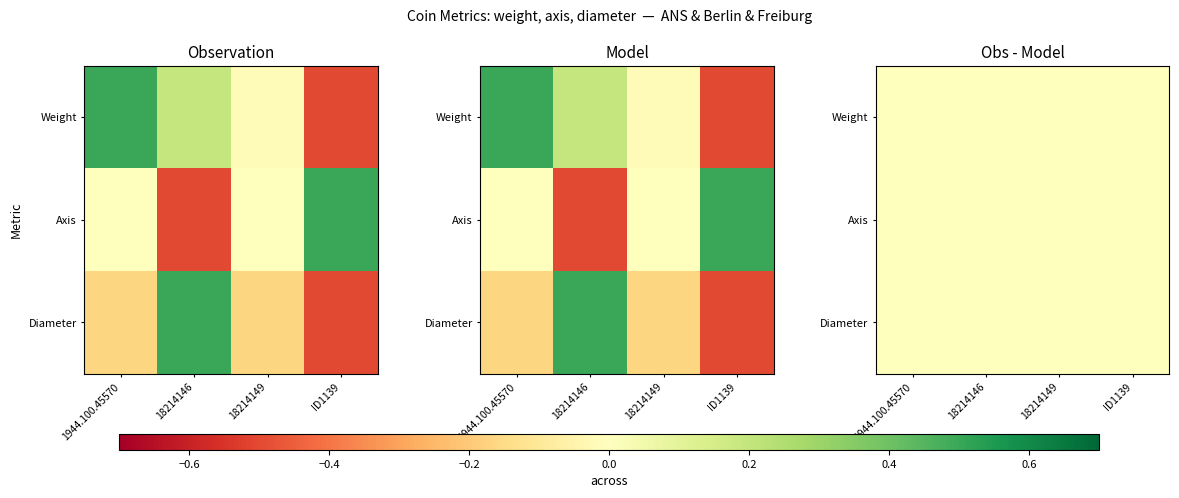

Reading right to left, what are all the values shown in this chart?

ANS: -0.5	-0.0	0.2	0.5
Axis: 0.5	0.0	-0.5	0.0
Diameter: -0.5	-0.2	0.5	-0.2